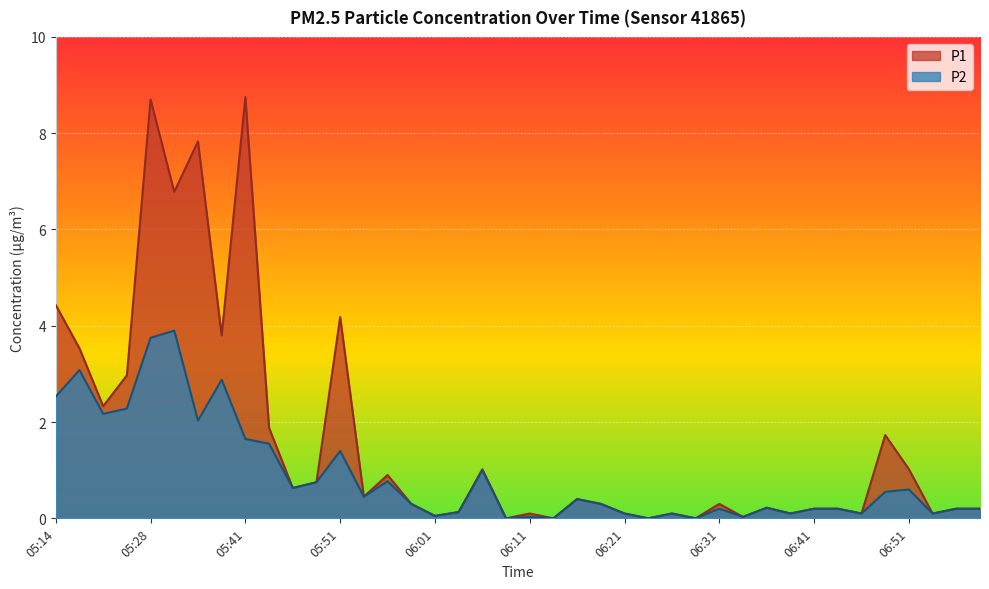

Between 06:36 and 06:16, which is larger?

06:16